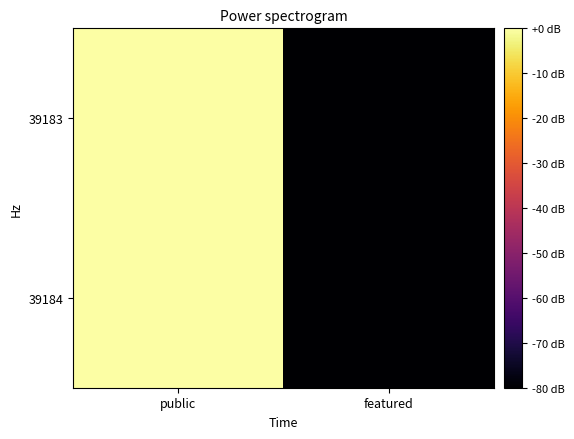

List the series in order of their peak value, lowest first.

39183, 39184